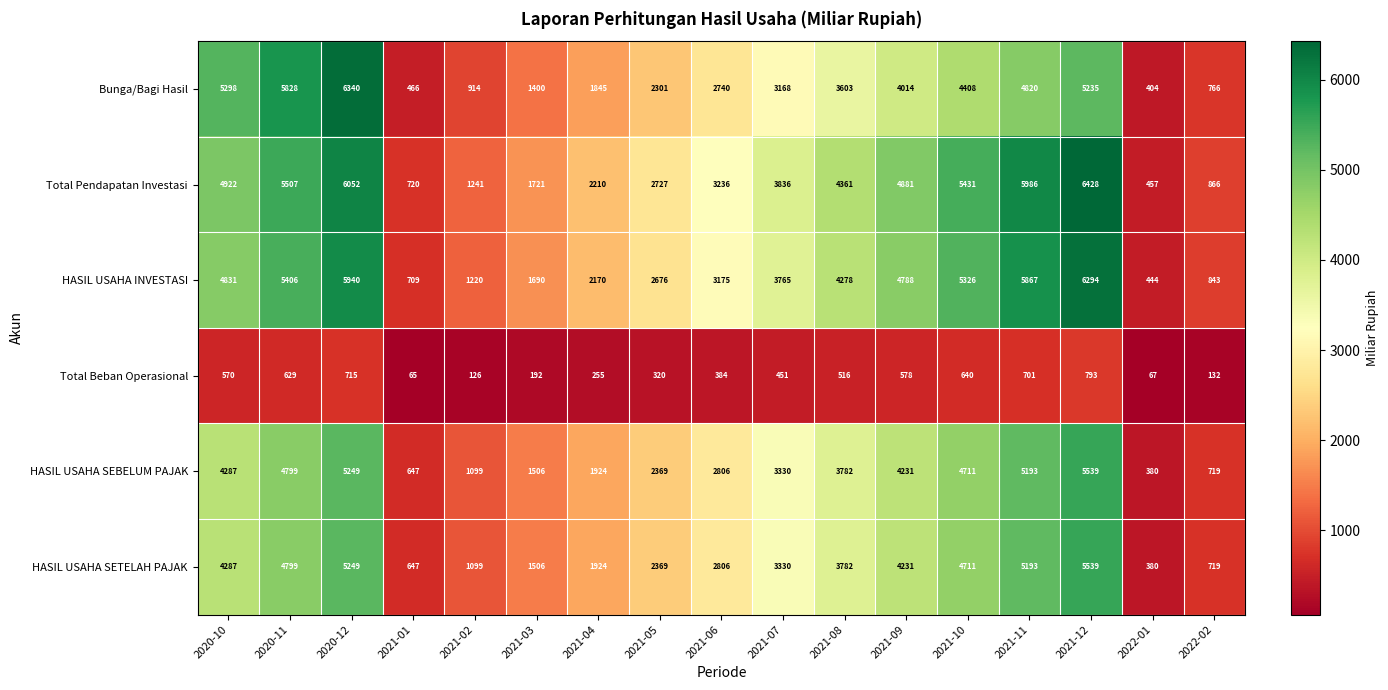

At which category is the sum across all series the highest?

2021-12